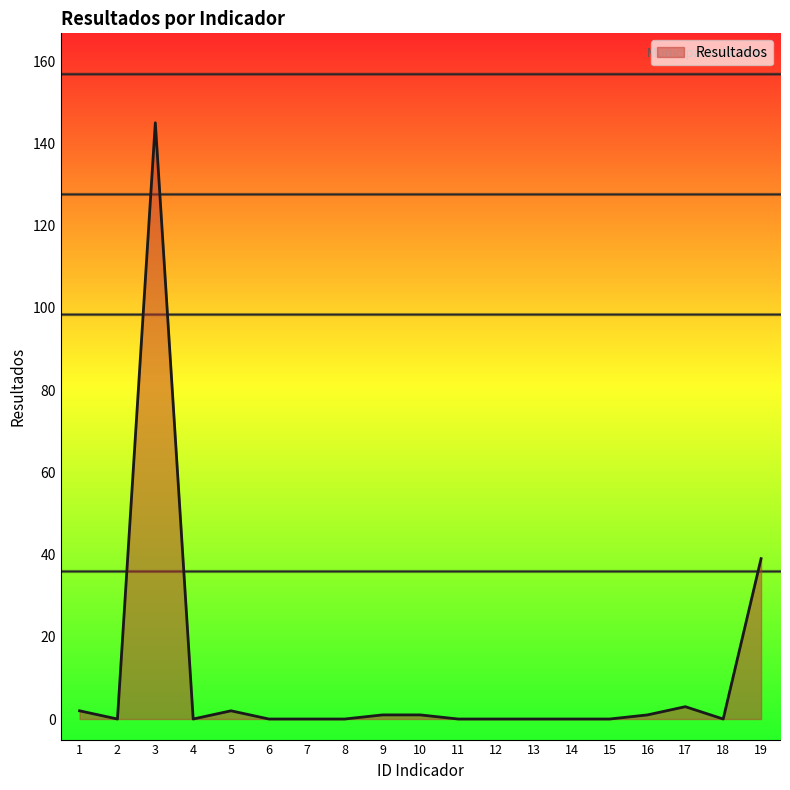

The value at 19 is 58. True or false?

False